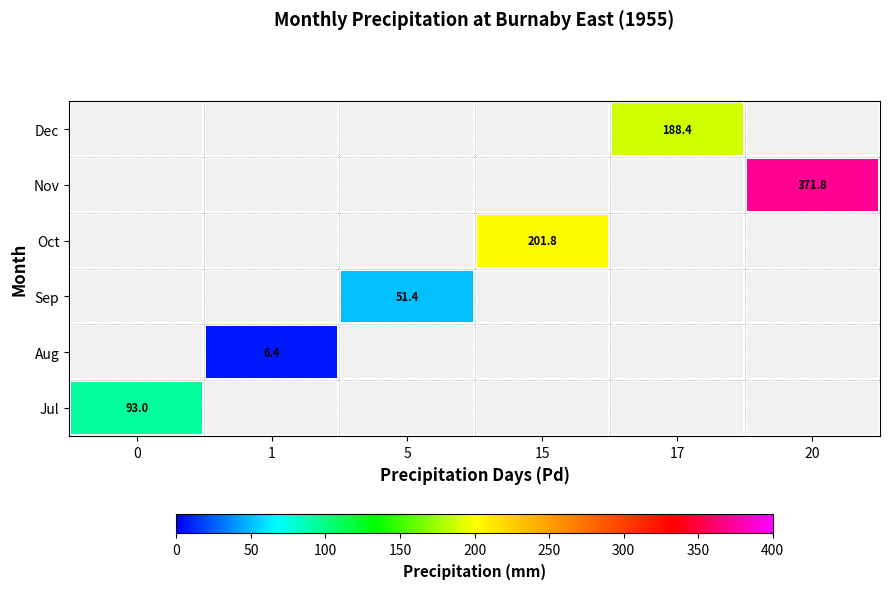

Count the number of data series in this chart.

6